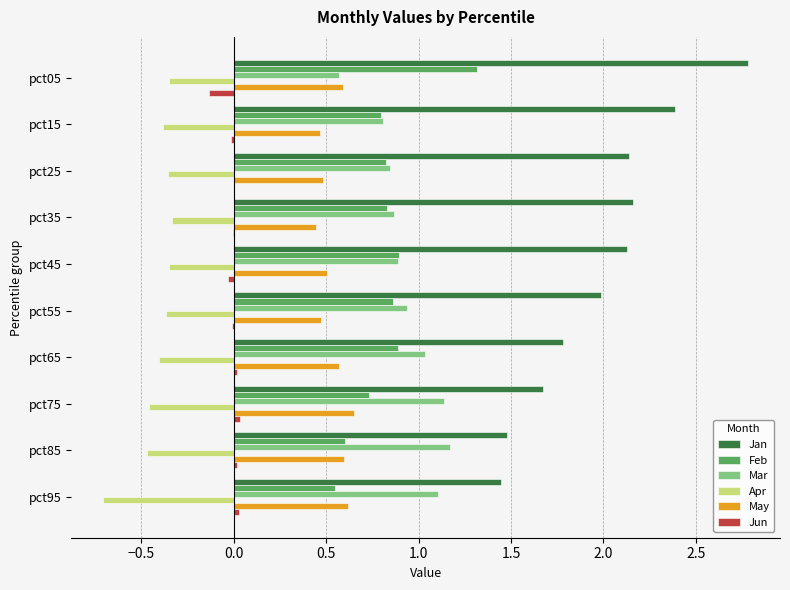

Which series has the largest total across all categories?

Jan